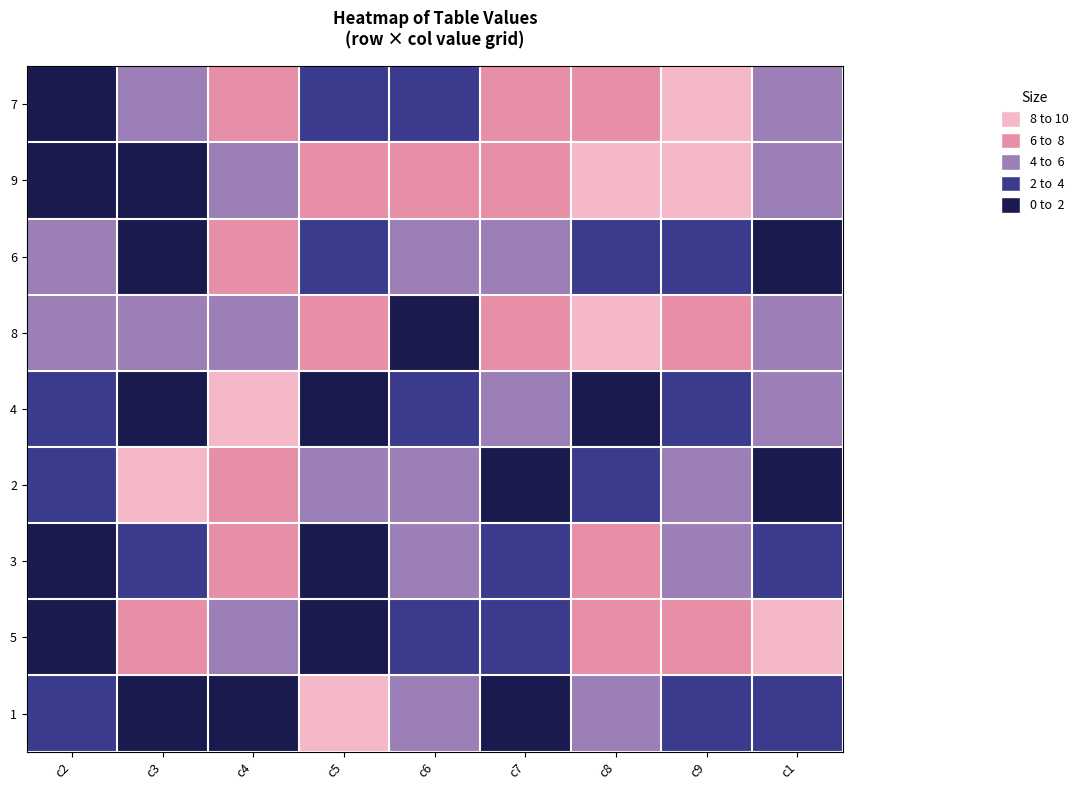

Reading right to left, list all the values displayed in this chart.

7: c1=5	c9=1	c8=3	c7=2	c6=6	c5=7	c4=2	c3=4	c2=8
9: c1=5	c9=1	c8=1	c7=2	c6=2	c5=3	c4=4	c3=9	c2=9
6: c1=8	c9=7	c8=6	c7=5	c6=4	c5=7	c4=3	c3=9	c2=4
8: c1=4	c9=3	c8=1	c7=2	c6=9	c5=3	c4=5	c3=5	c2=5
4: c1=5	c9=6	c8=8	c7=5	c6=6	c5=8	c4=1	c3=9	c2=6
2: c1=9	c9=5	c8=7	c7=9	c6=4	c5=5	c4=2	c3=1	c2=7
3: c1=6	c9=4	c8=2	c7=7	c6=5	c5=8	c4=3	c3=7	c2=8
5: c1=1	c9=3	c8=3	c7=6	c6=6	c5=9	c4=4	c3=2	c2=8
1: c1=6	c9=6	c8=5	c7=8	c6=5	c5=1	c4=9	c3=9	c2=6